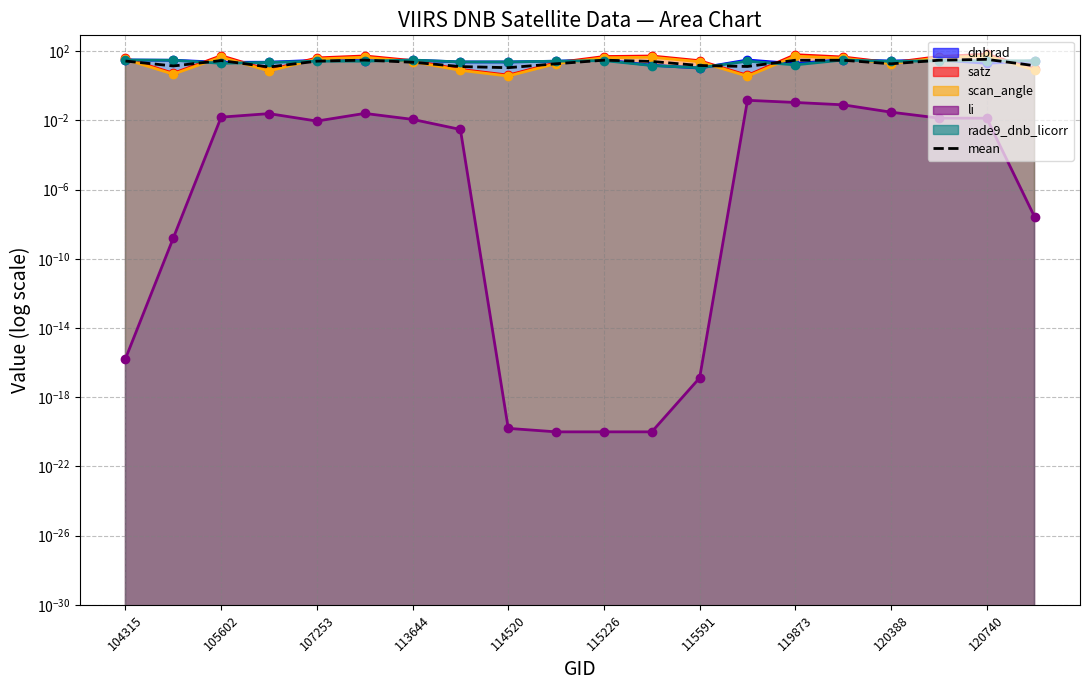

What is the average value of the satz_line series?

33.1